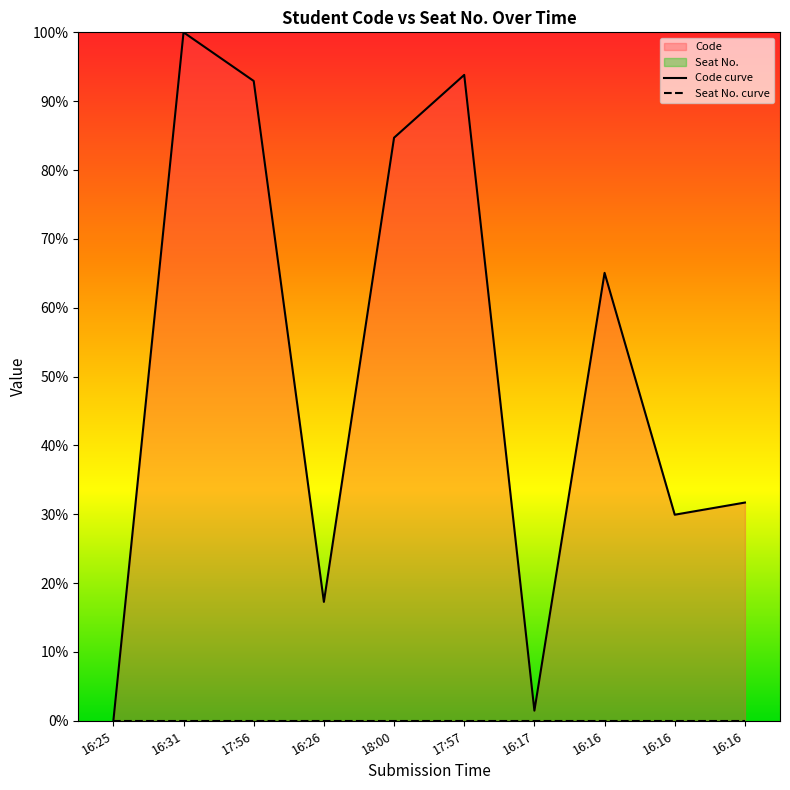

True or false: the data shows 0.8 at 18:00.

True